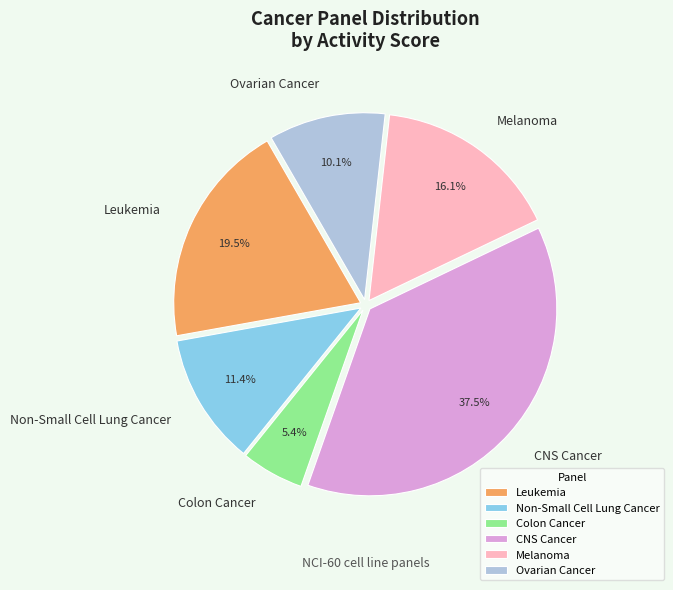

How much of the chart is everything except Melanoma?

83.9%